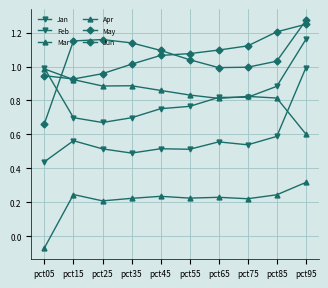

True or false: Jun has more than 2 interior local peaks.

False